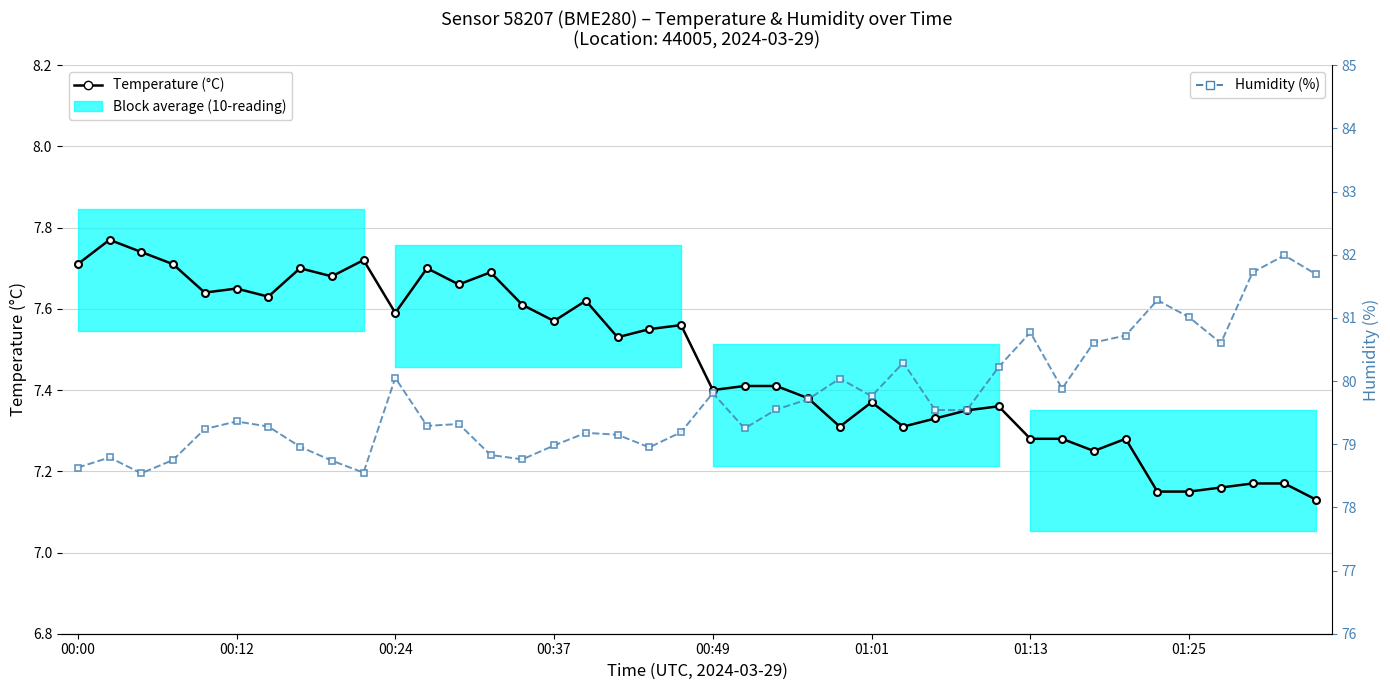

True or false: Temperature (°C) and Humidity (%) cross at least once.

False